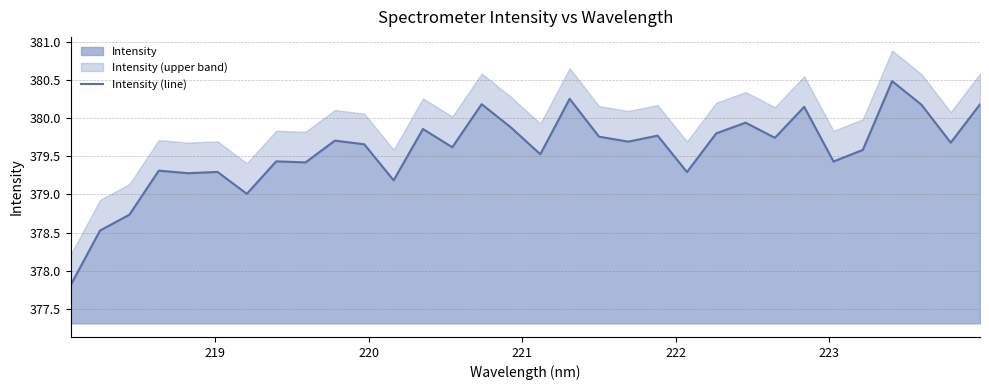

What is the value of the 15th point from the left?

380.2